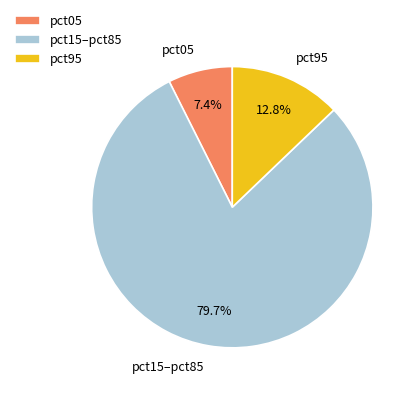

Combined, what portion of the pie is pct95 and pct15–pct85?

92.6%